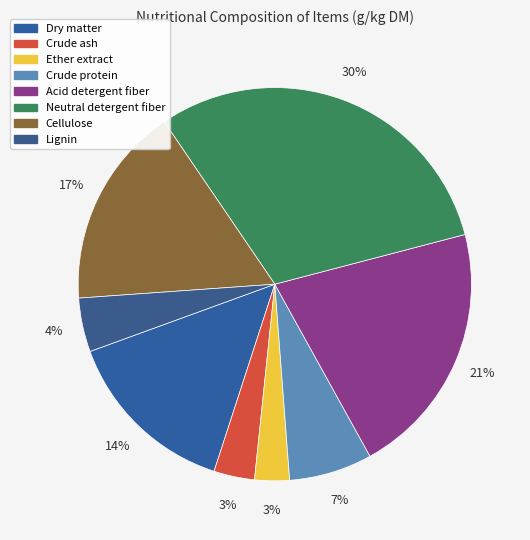

How many slices are in this pie chart?

8